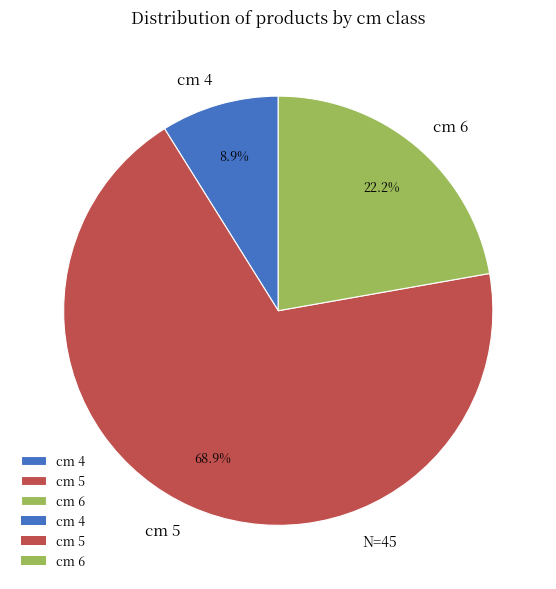

Which slice represents more than half of the pie?

cm 5